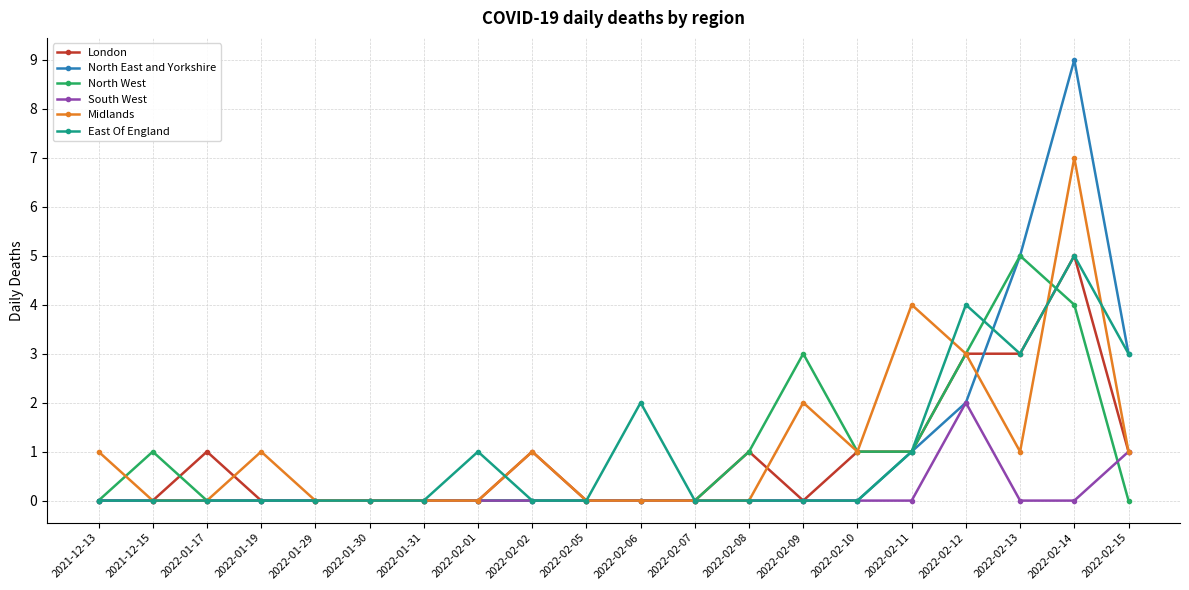

Reading left to right, transcribe all the data shown in this chart.

London: 0	0	1	0	0	0	0	0	1	0	0	0	1	0	1	1	3	3	5	1
North East and Yorkshire: 0	0	0	0	0	0	0	0	0	0	0	0	0	0	0	1	2	5	9	3
North West: 0	1	0	0	0	0	0	0	0	0	0	0	1	3	1	1	3	5	4	0
South West: 0	0	0	0	0	0	0	0	0	0	0	0	0	0	0	0	2	0	0	1
Midlands: 1	0	0	1	0	0	0	0	1	0	0	0	0	2	1	4	3	1	7	1
East Of England: 0	0	0	0	0	0	0	1	0	0	2	0	0	0	0	1	4	3	5	3